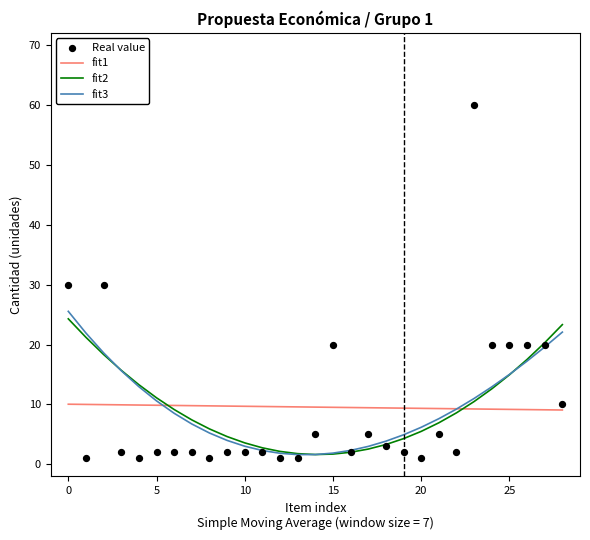

At which category is the sum across all series the highest?

23